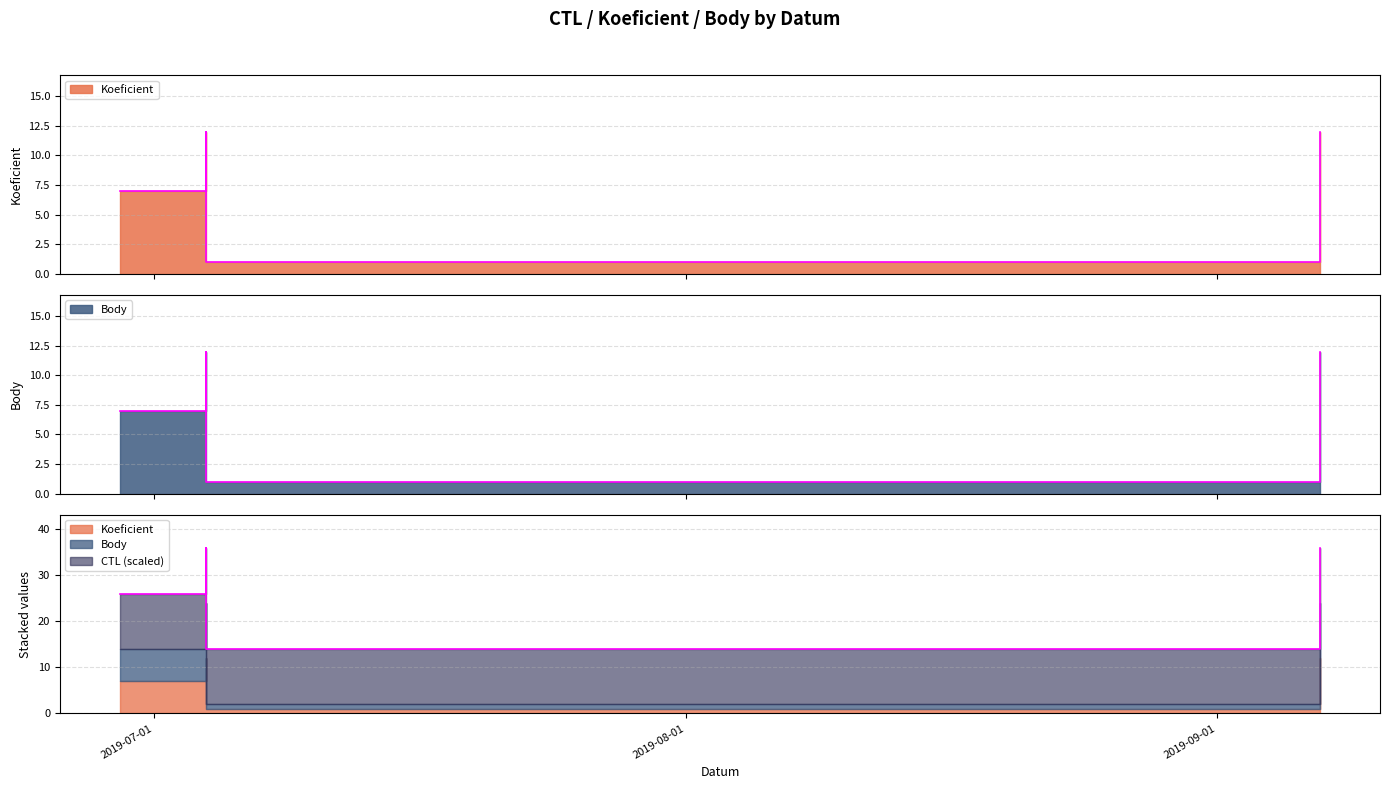

At which category is the sum across all series the highest?

2019-07-04